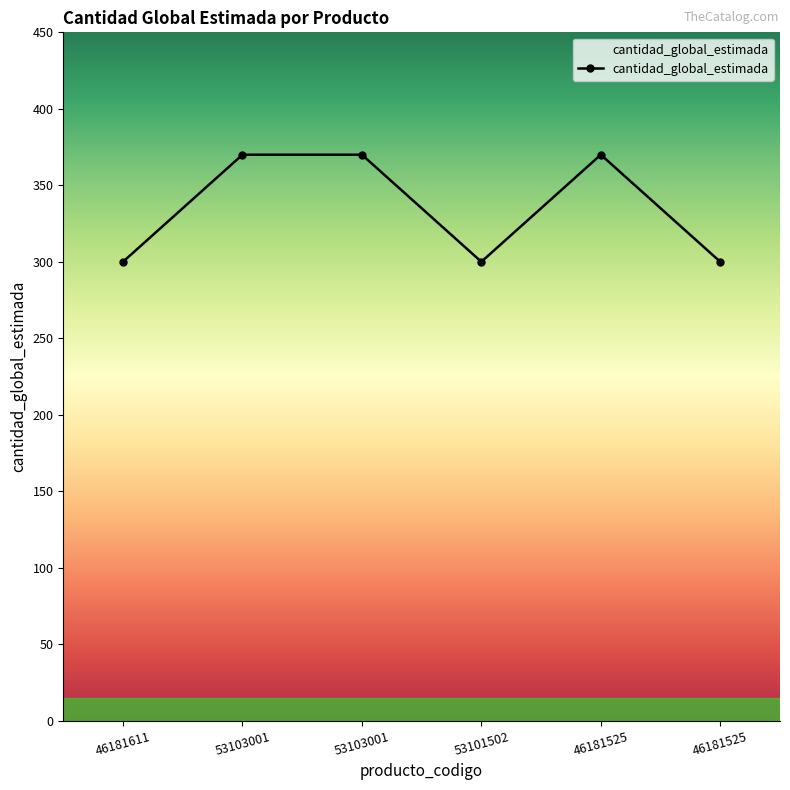

What is the sum of all values?

2010